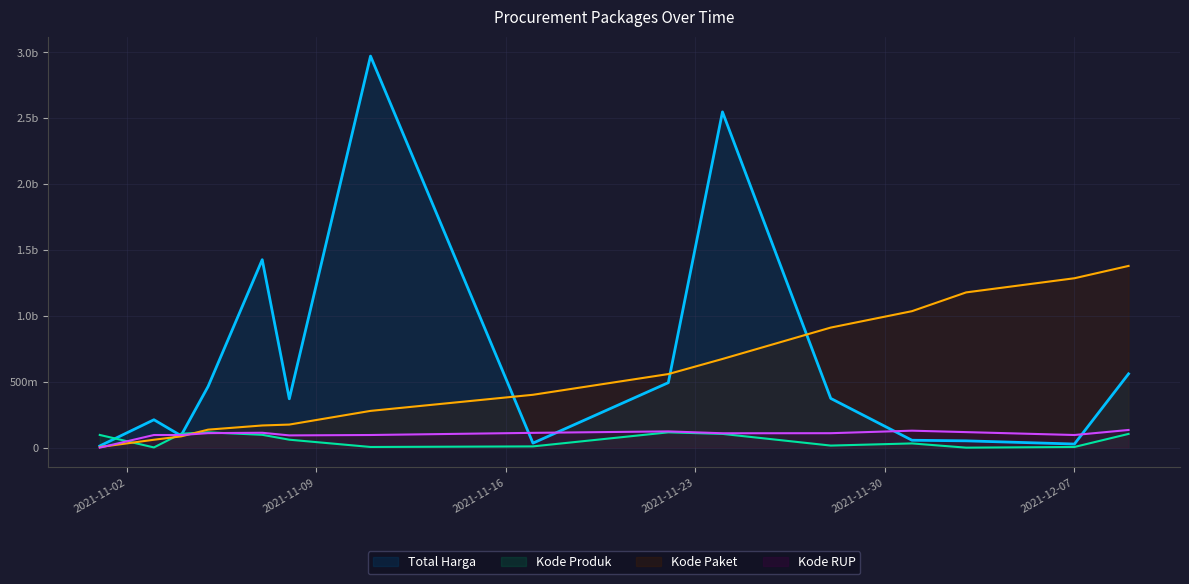

What is the value of the Total Harga point at the 3rd from the left?

90672075